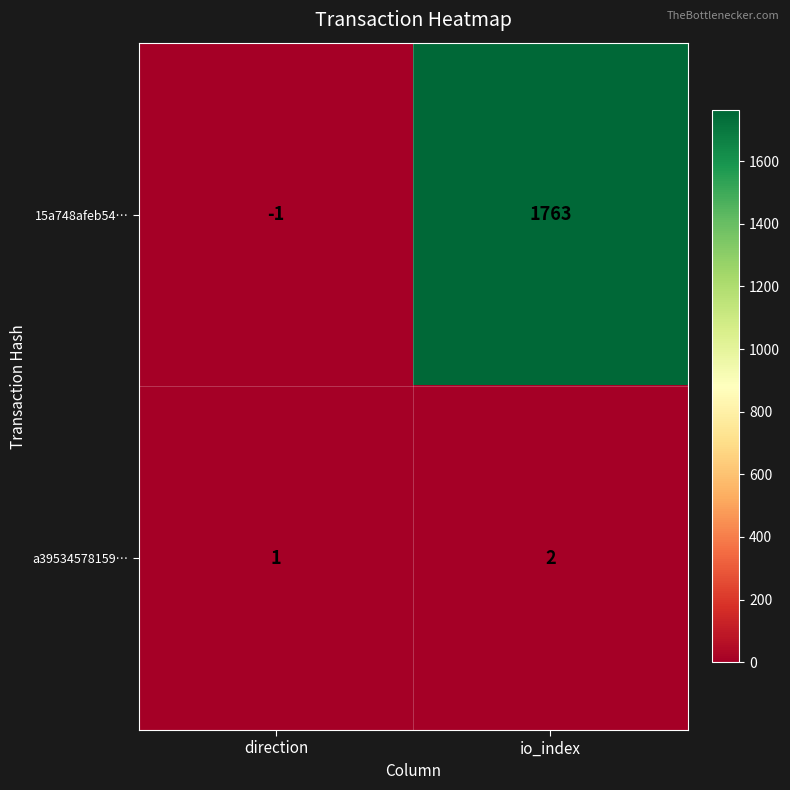

Which series has the largest total across all categories?

15a748afeb54…